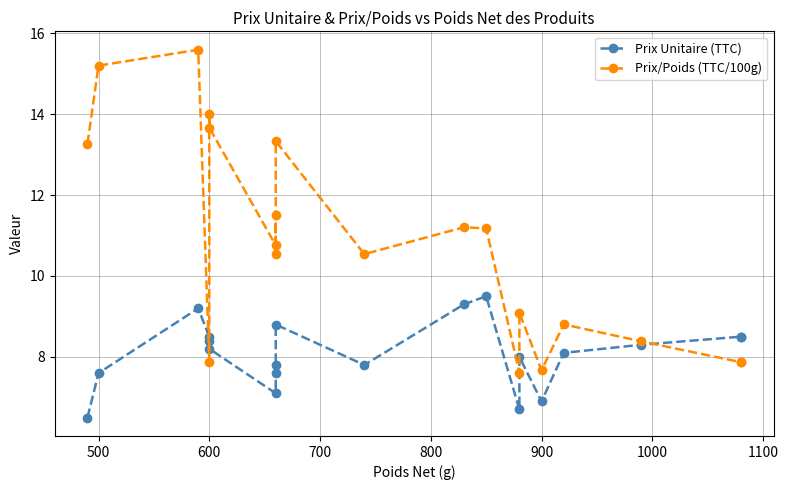

True or false: Prix/Poids (TTC/100g) has a value of 7.7 at 900.

True